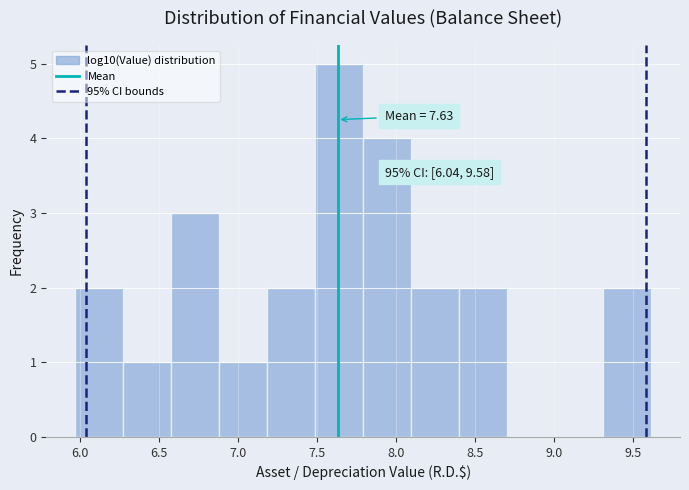

Over which range of the x-axis is the bar tallest?

7.50 to 7.80